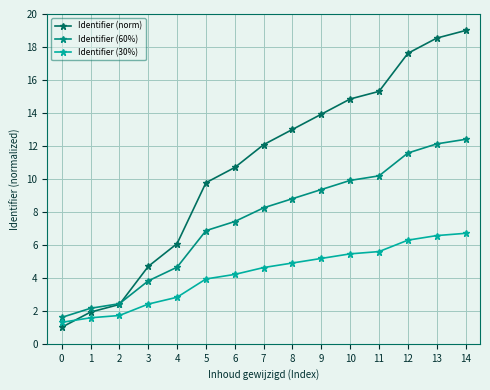

At how many categories does at least one series exceed 18?

2